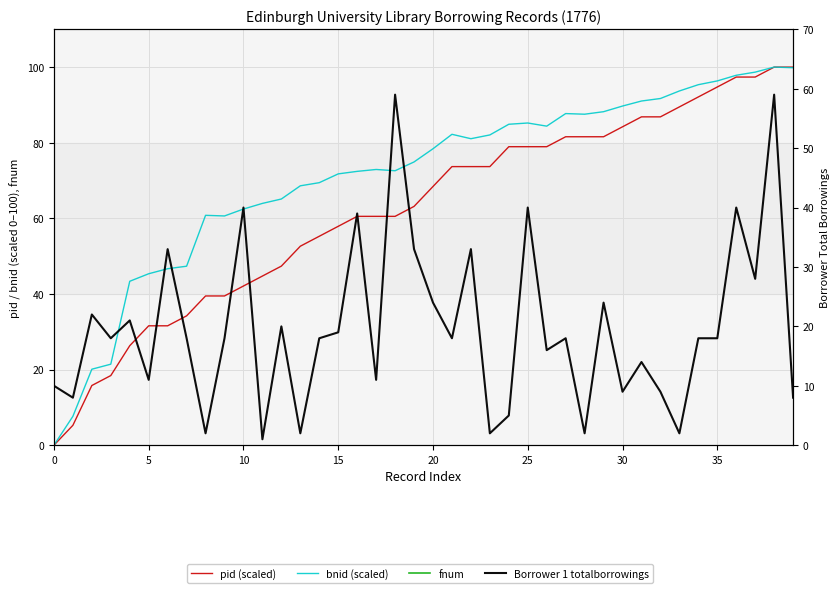

At how many categories does at least one series exceed 187?

40